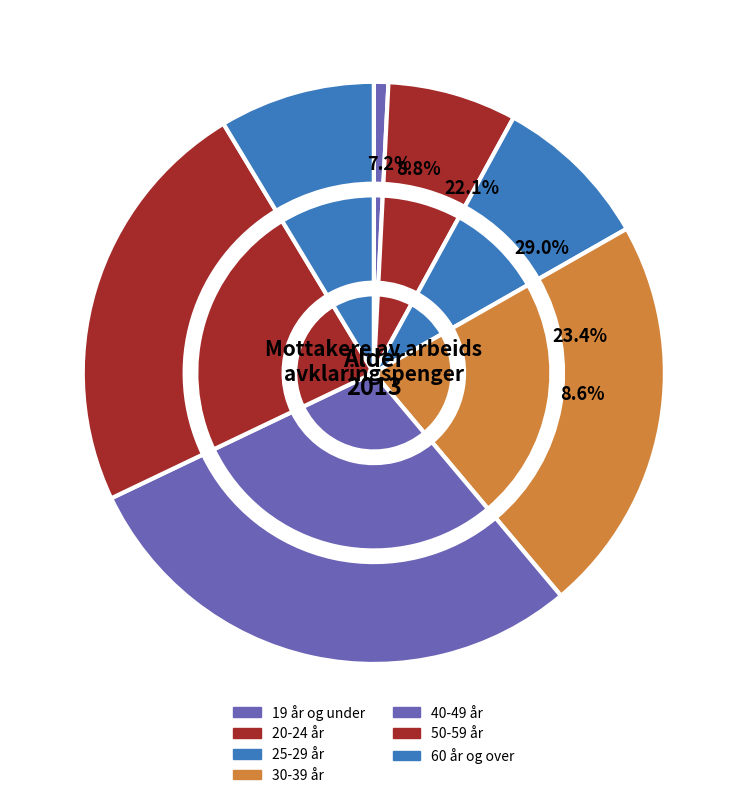

To the nearest percent, what portion does 60 år og over represent?

9%